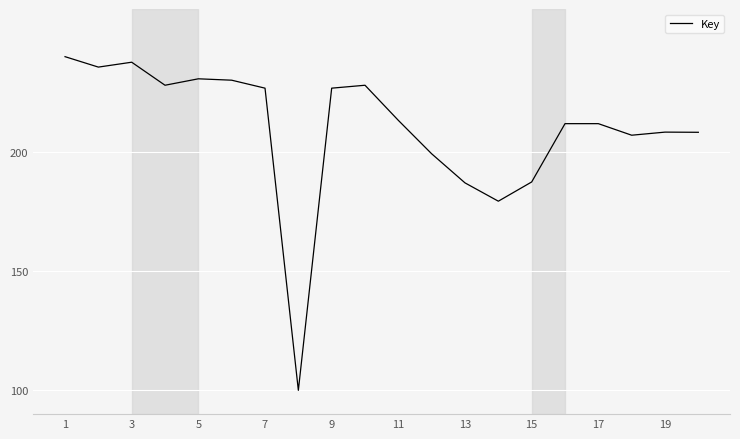

What is the minimum value shown in the chart?

100.0